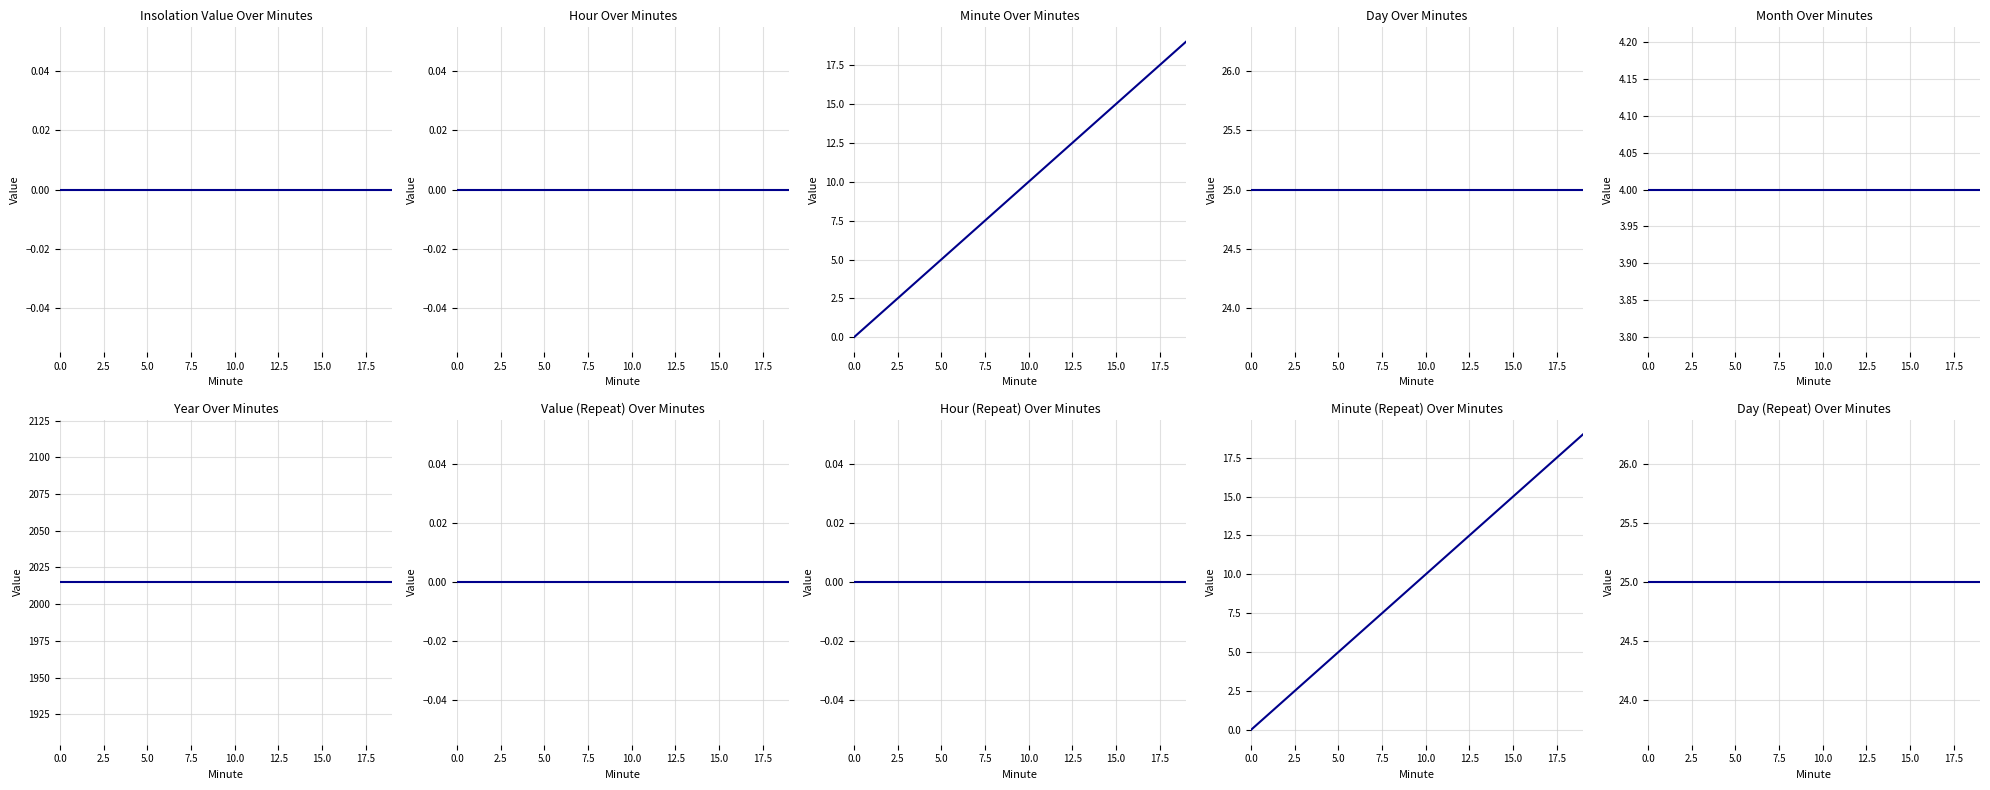

What is the label of the 18th point from the right?

5.0